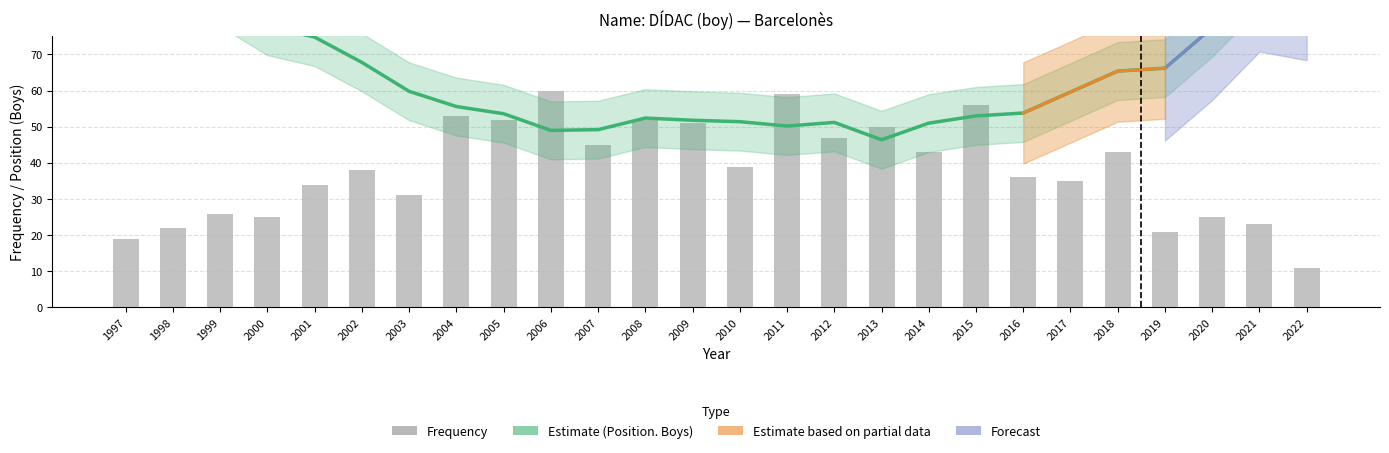

At how many categories does at least one series exceed 63?

11